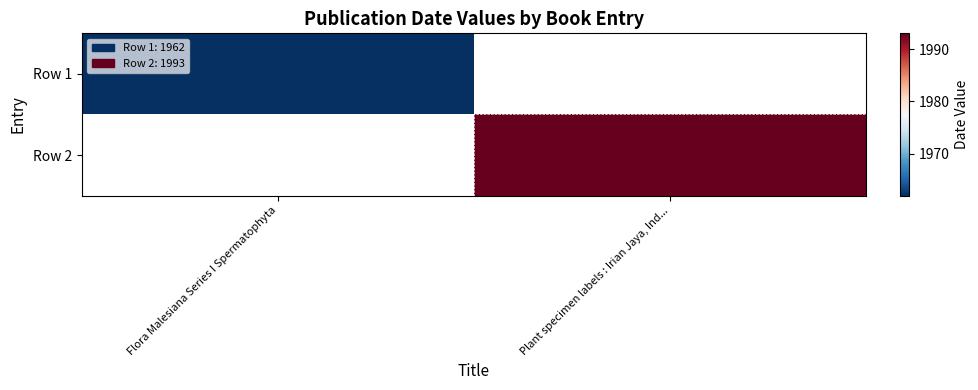

Is the value of Row 2 at Flora Malesiana Series I Spermatophyta greater than the value of Row 1 at Plant specimen labels : Irian Jaya, Ind...?

No